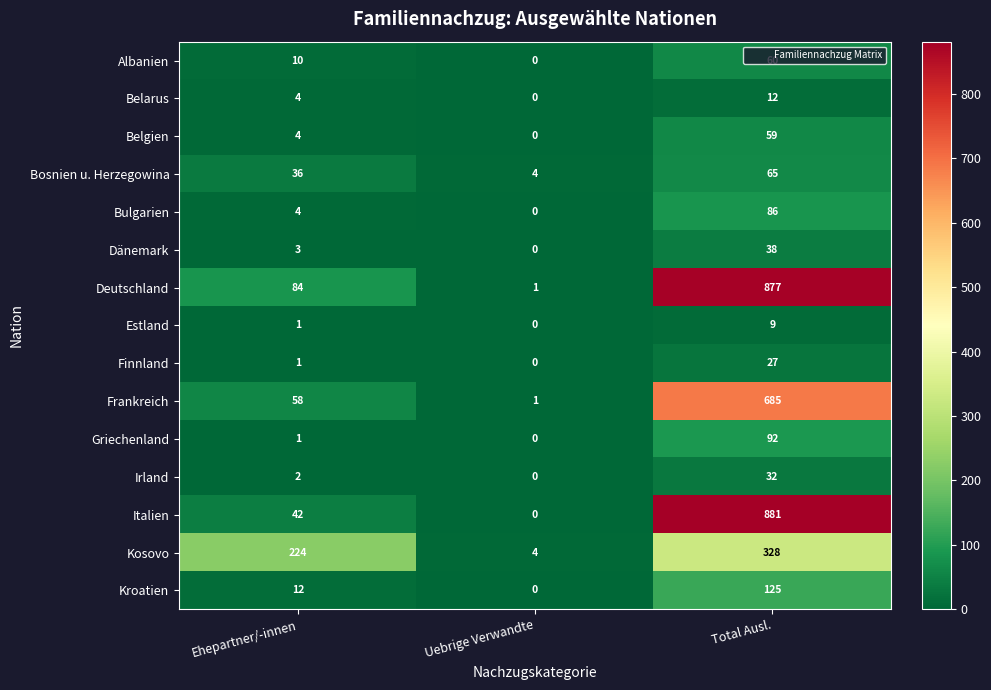

Which series has the widest spread of values?

Italien